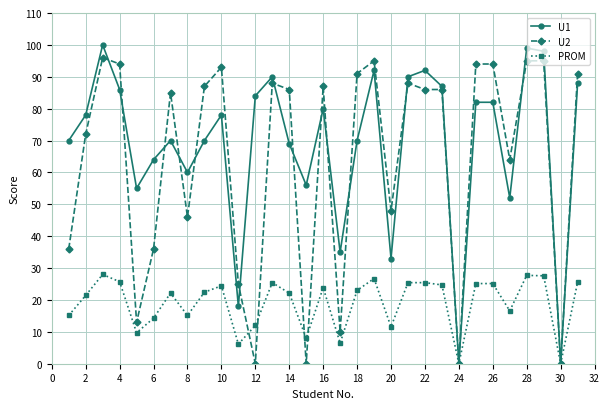

True or false: U2 has more than 1 interior local peaks.

True